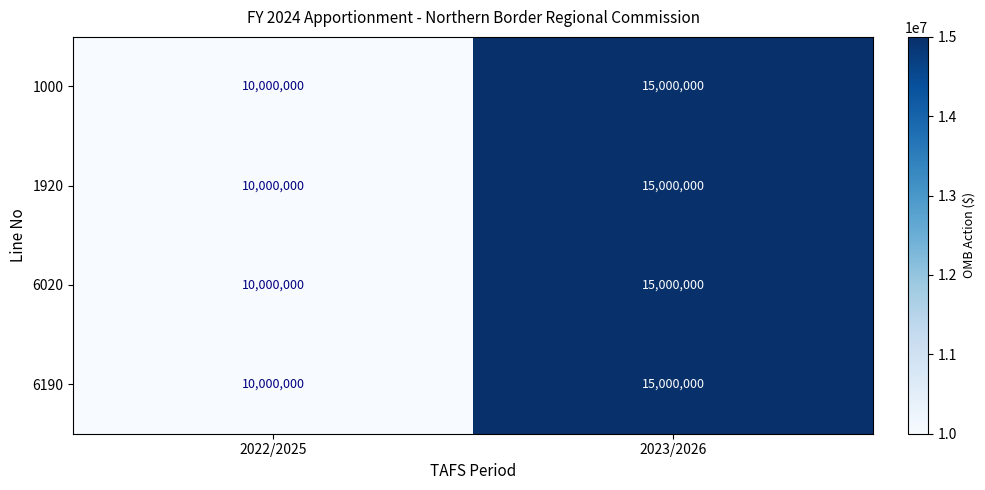

How many values in the 6190 series are below 15000000?

1